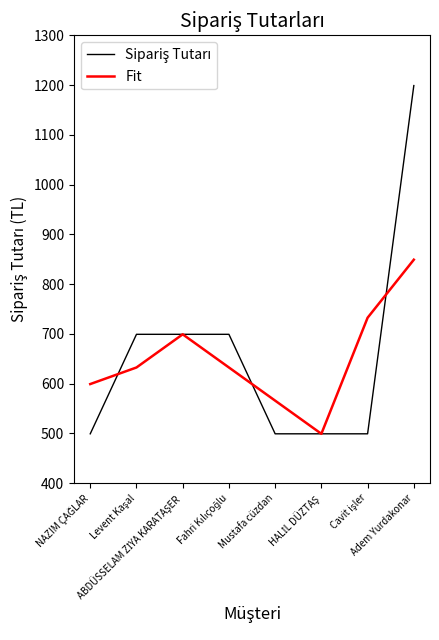

What position from the right is Mustafa cüzdan?

4